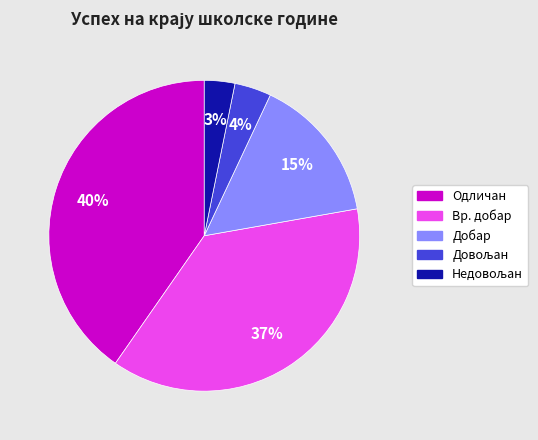

Is there any slice that represents more than half of the pie?

No